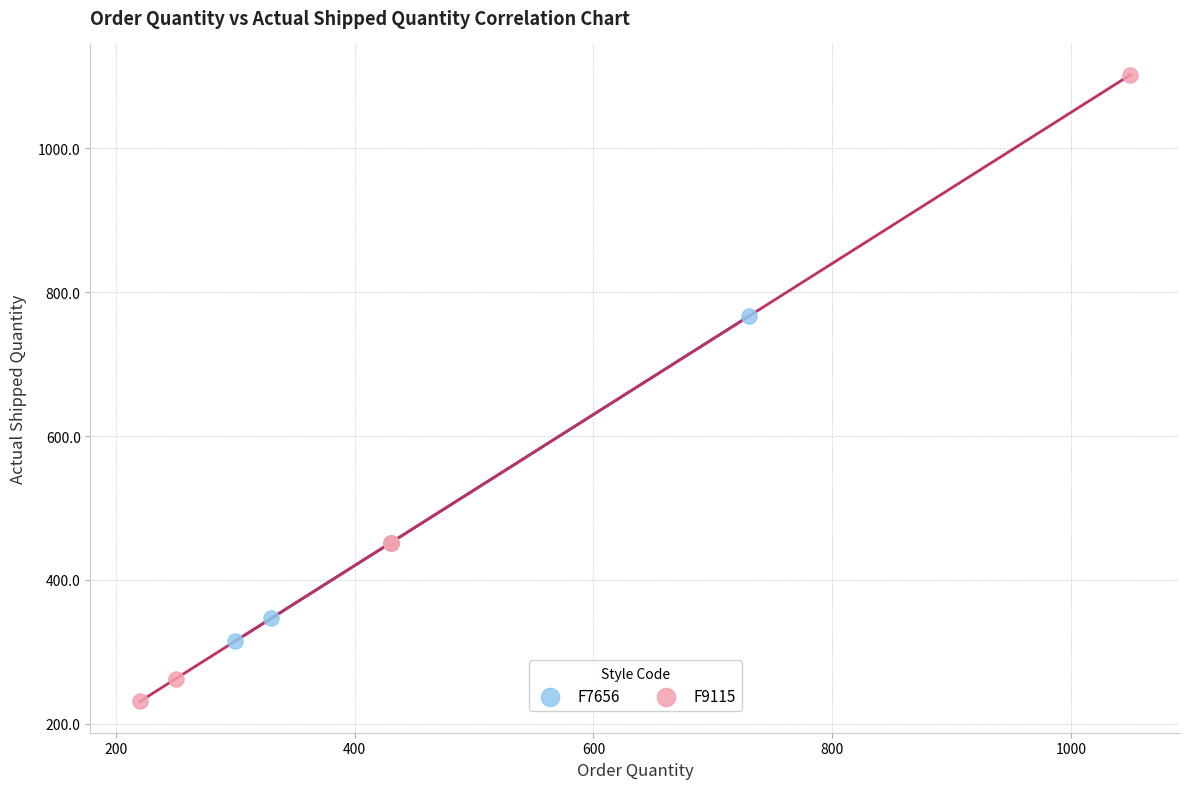

Which series reaches the maximum Y coordinate?

F9115